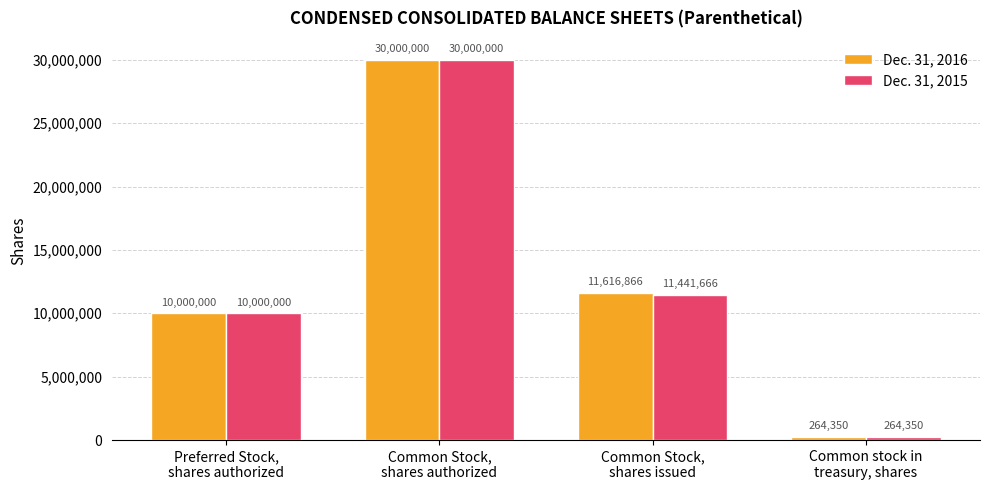

Rank the categories by Dec. 31, 2016 value from lowest to highest.

Common stock in
treasury, shares, Preferred Stock,
shares authorized, Common Stock,
shares issued, Common Stock,
shares authorized